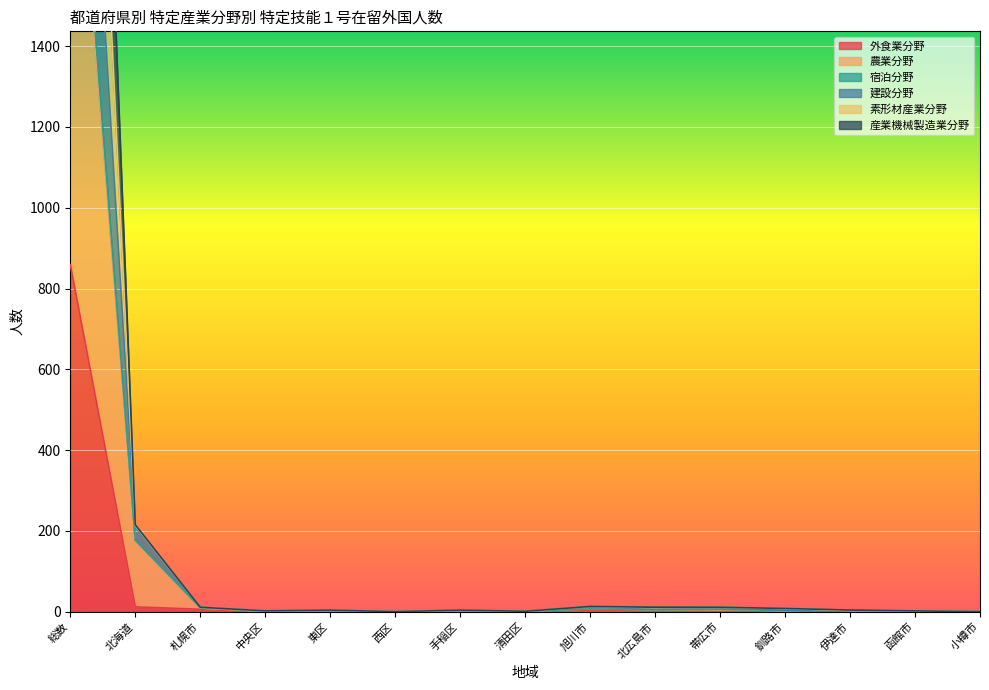

In 宿泊分野, how many points are lower than both neighbors (excluding endpoints)?

3